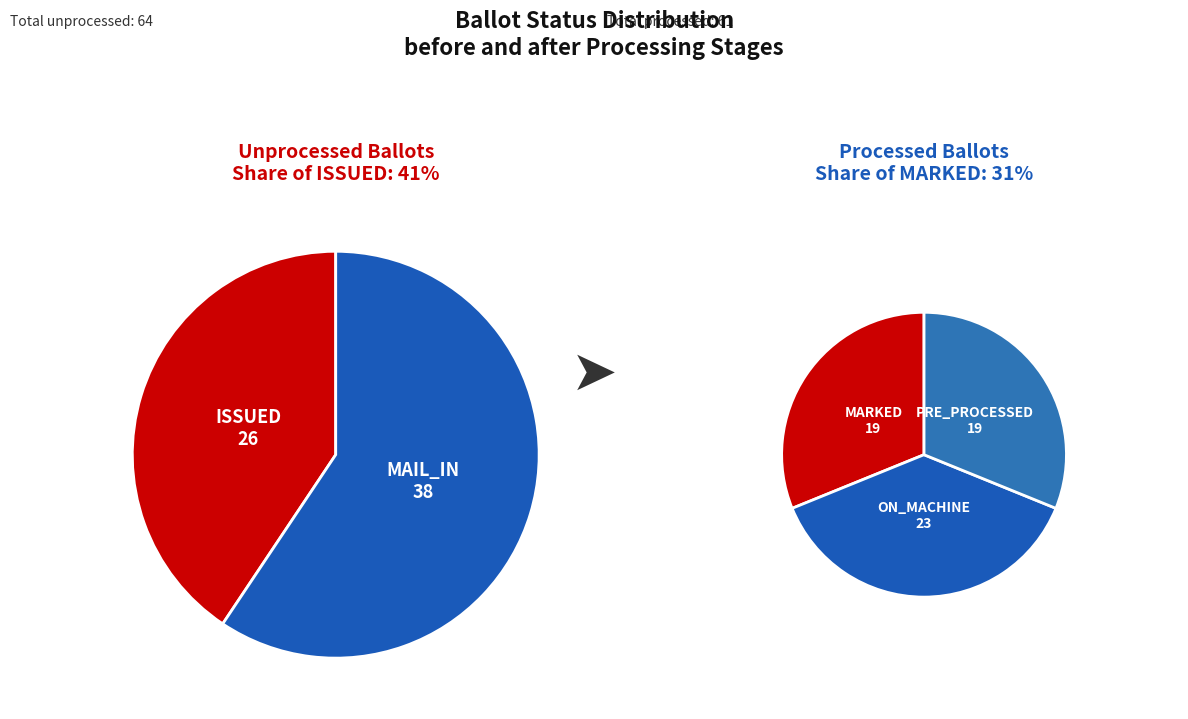

Which slice is the smallest?

MARKED